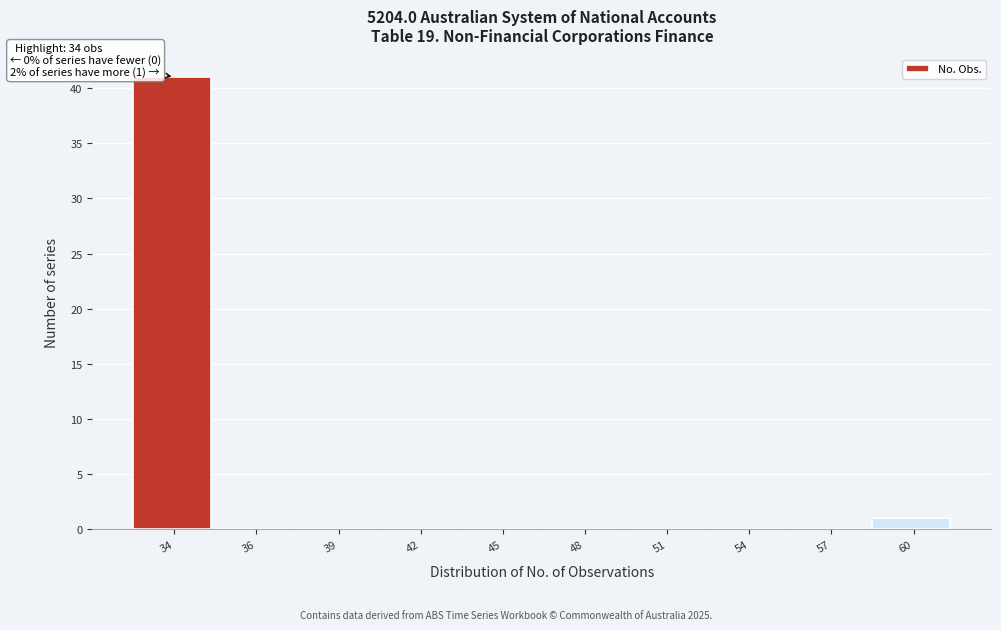

Reading left to right, transcribe all the data shown in this chart.

34=41	36=0	39=0	42=0	45=0	48=0	51=0	54=0	57=0	60=1